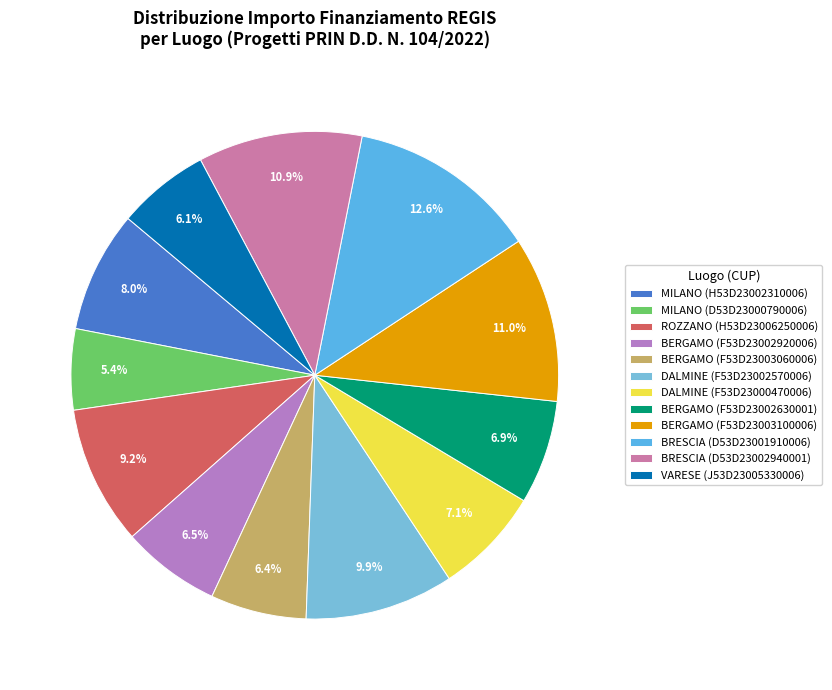

Approximately how many times larger is the value at BERGAMO (F53D23003060006) compared to VARESE (J53D23005330006)?

1.0